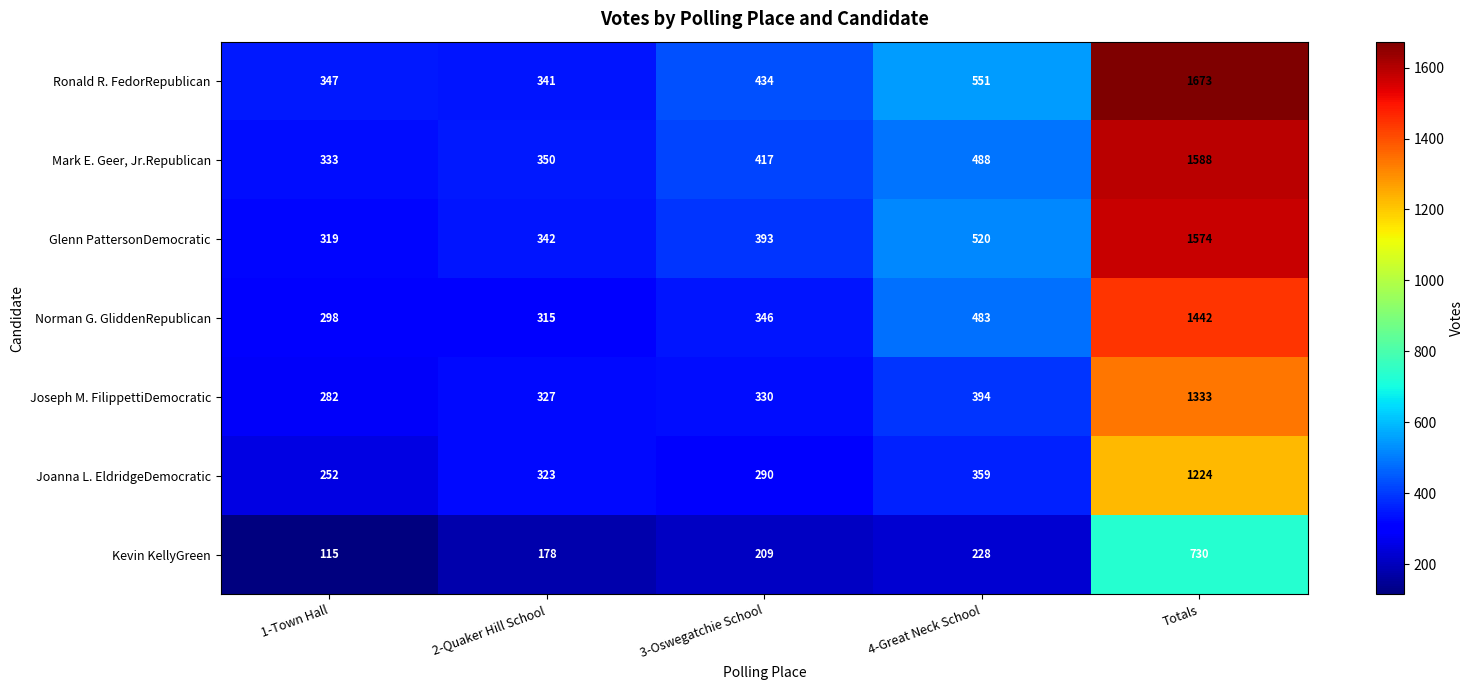

Is the value of Joanna L. EldridgeDemocratic at 4-Great Neck School greater than the value of Ronald R. FedorRepublican at 2-Quaker Hill School?

Yes